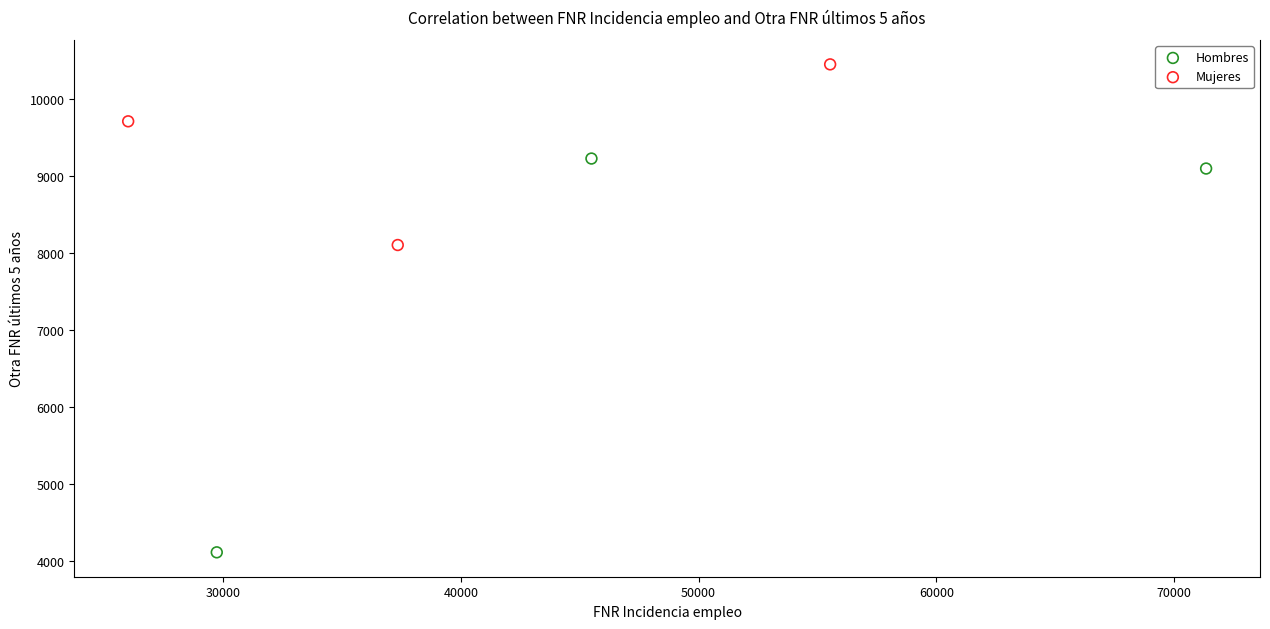

Which series has the largest Y range (max minus min)?

Hombres